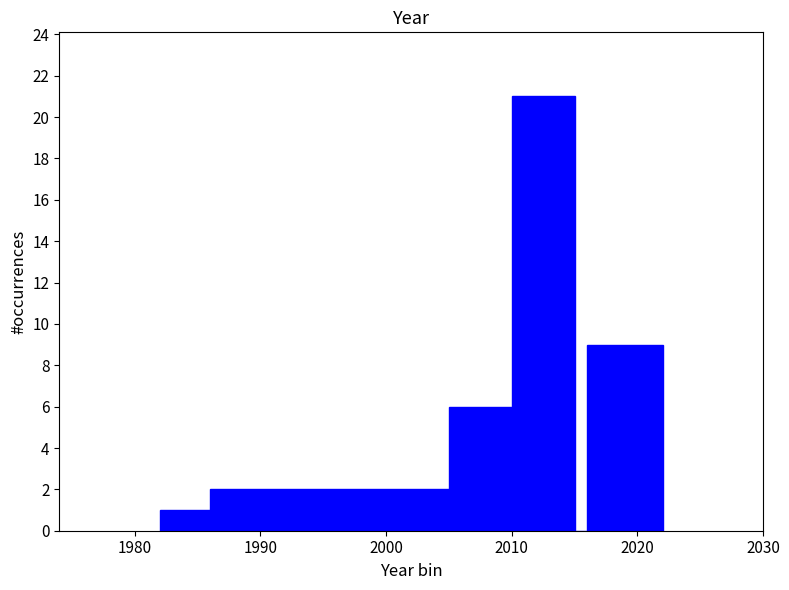

Around what value on the x-axis is the tallest bar? Give the approximate position of its centre, as read against the axis.

2013